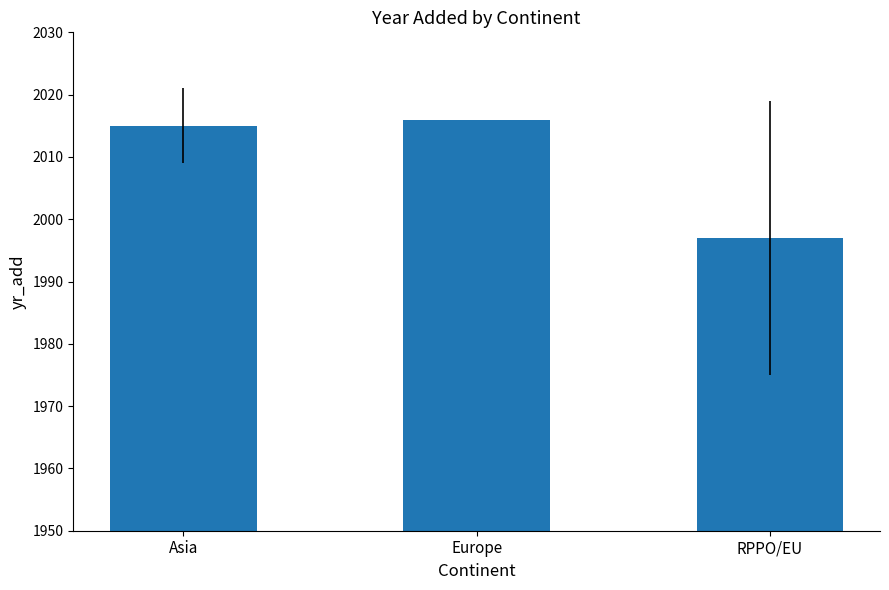

Between Asia and RPPO/EU, which is larger?

Asia